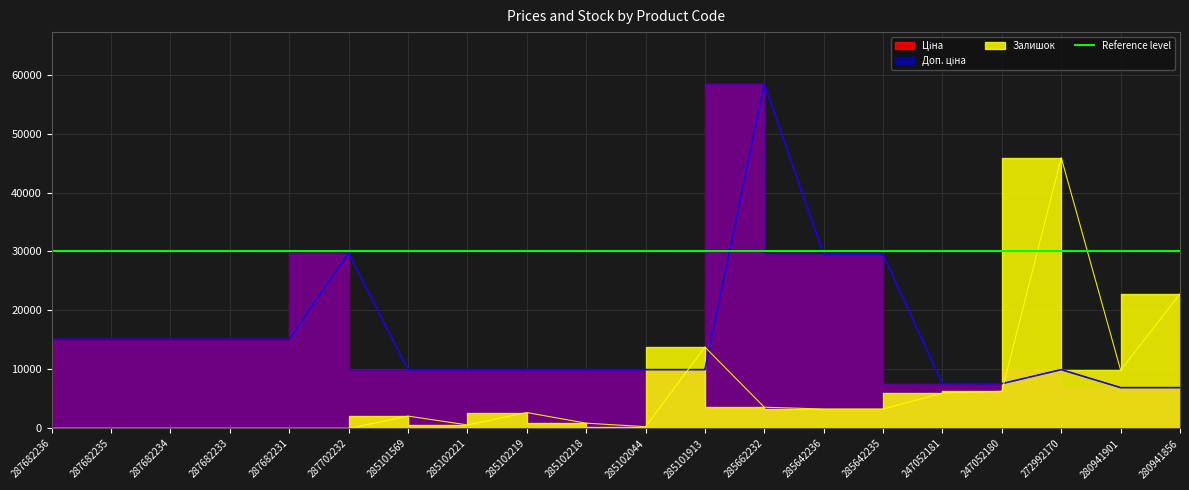

What value does the Ціна series have at 287682234?

15120.0